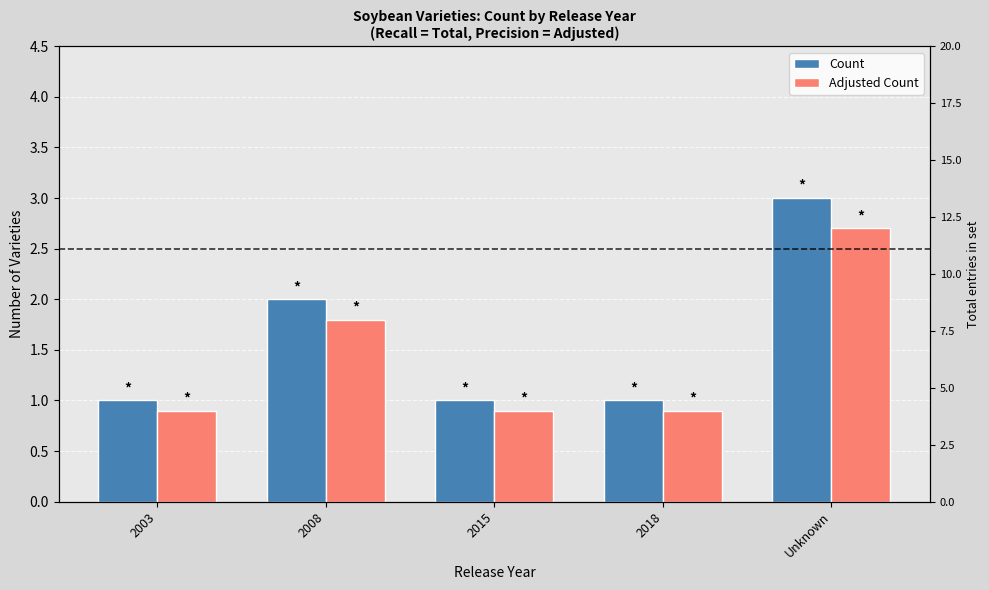

What is the difference between the highest and lowest values at 2008?

0.2